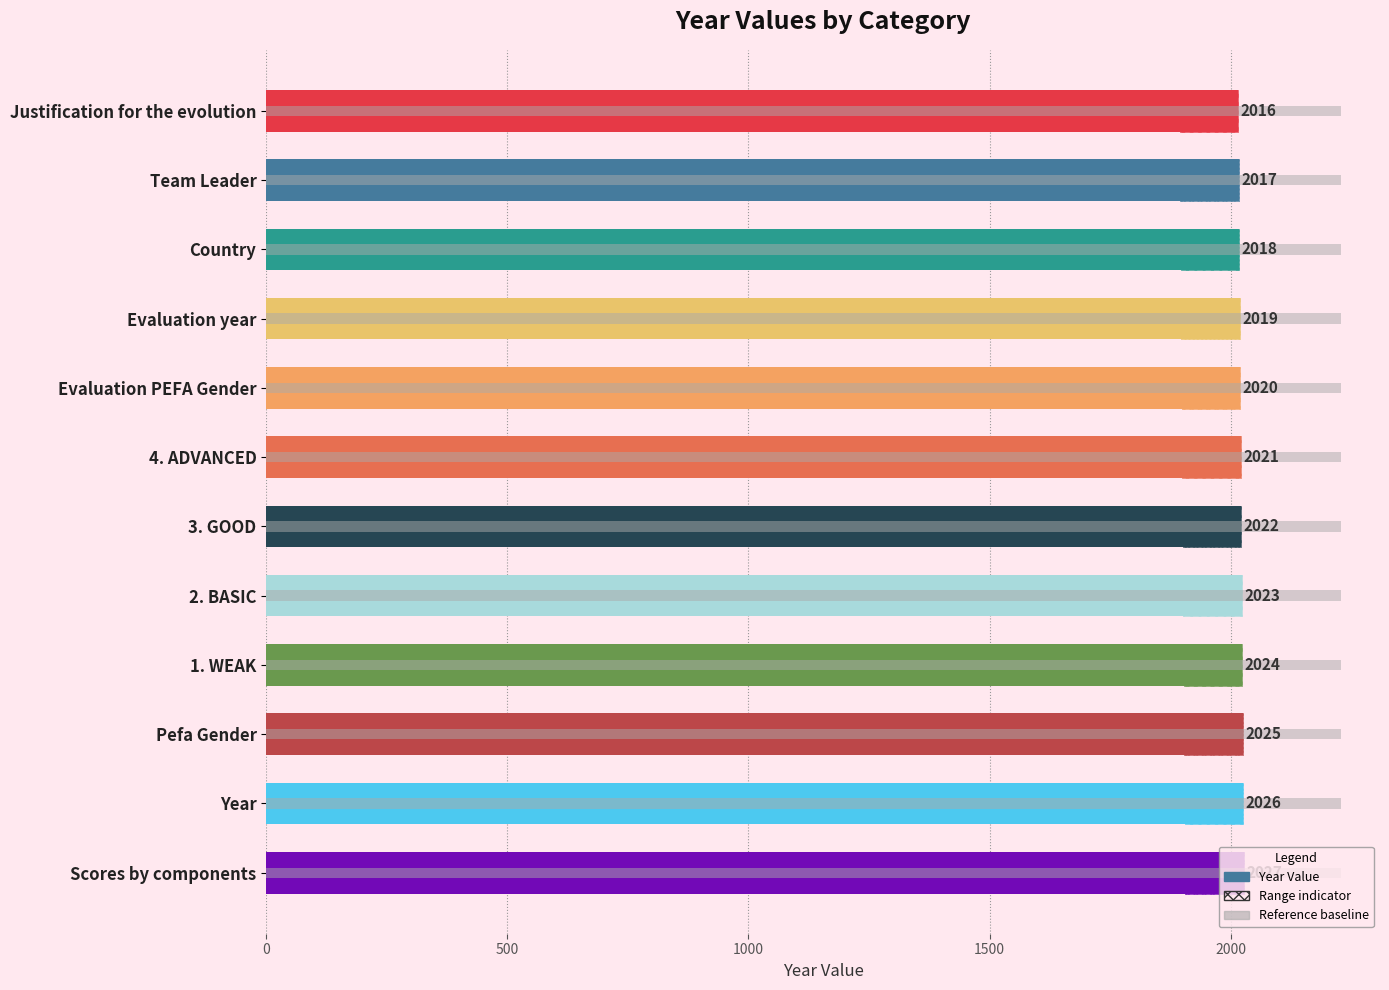

What is the value of the 4th bar from the left?

2019